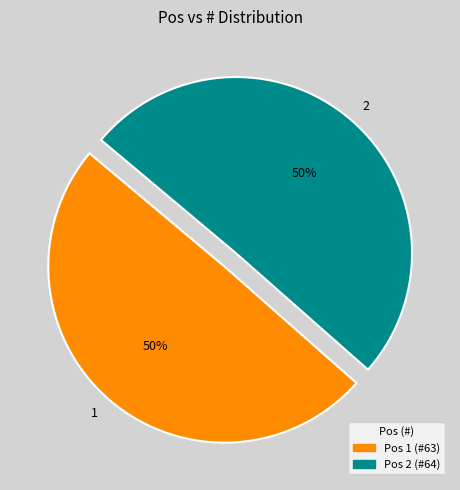

To the nearest percent, what is the average slice percentage?

50%